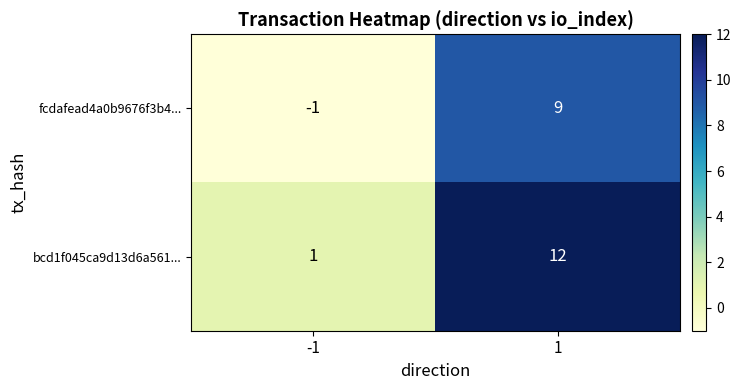

True or false: fcdafead4a0b9676f3b4... has a value of 9 at 1.

True